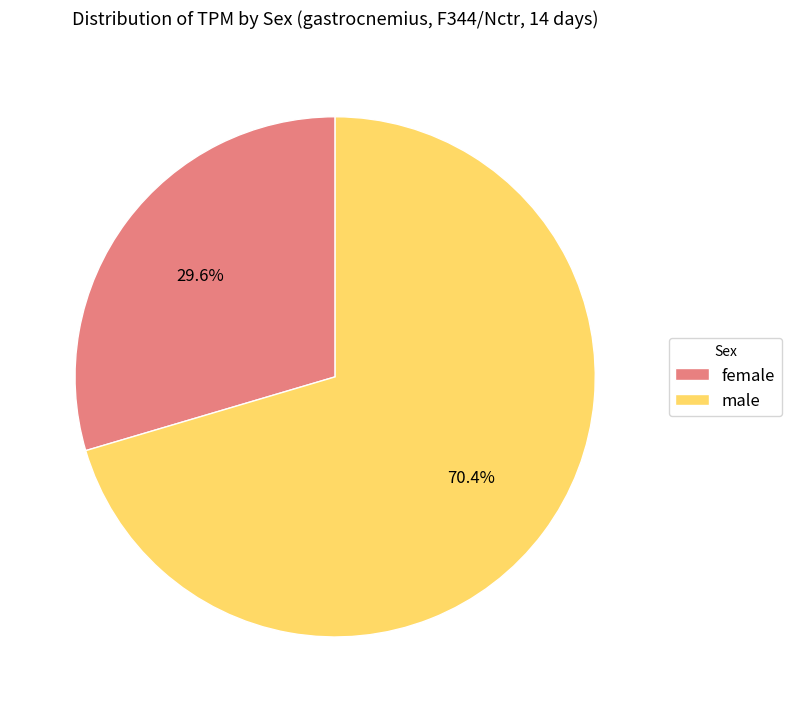

Rank the categories by value from lowest to highest.

female, male